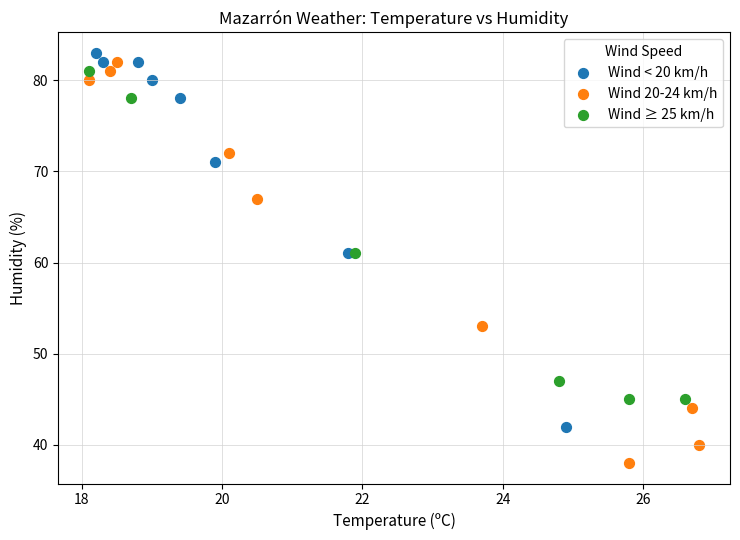

Which series reaches the minimum Y coordinate?

Wind 20-24 km/h